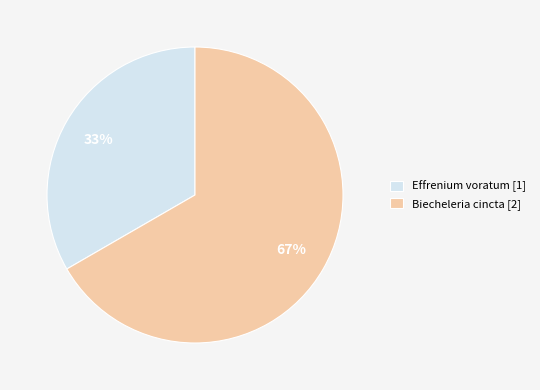

To the nearest percent, what is the average slice percentage?

50%